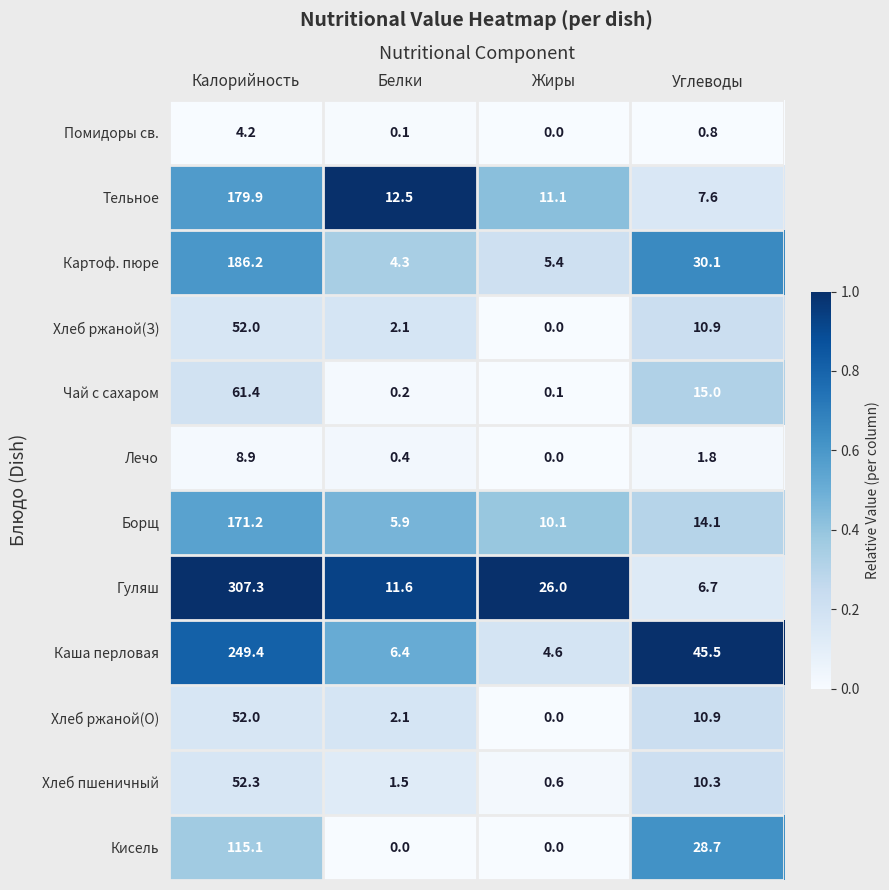

Count the number of data series in this chart.

12